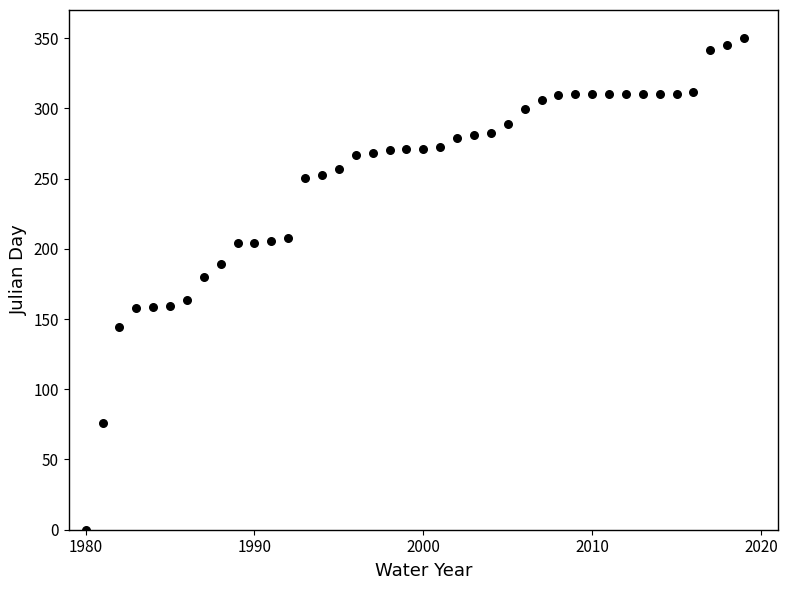

What is the range of X values (max minus min)?

39.0